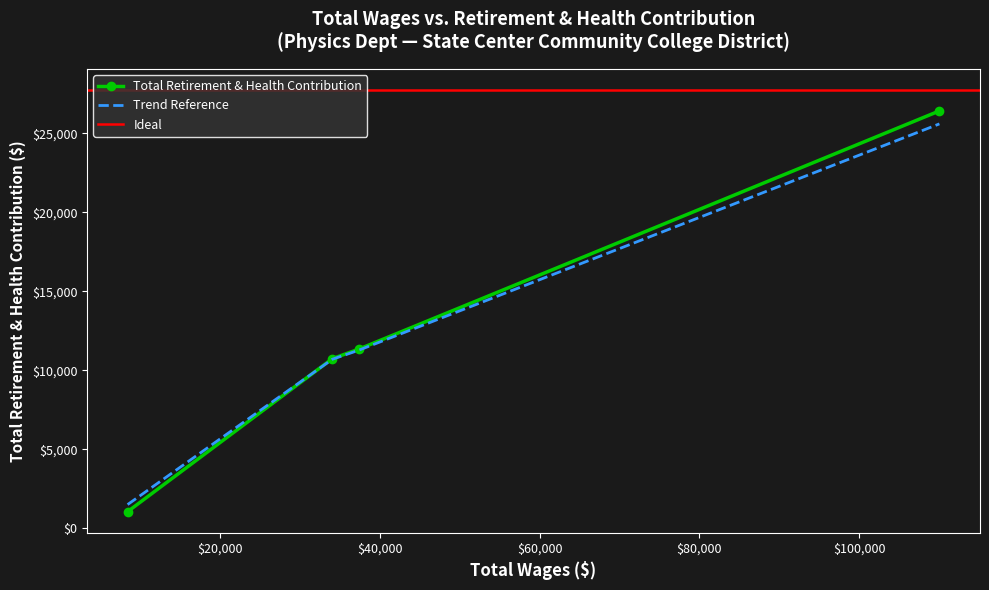

What is the sum of the values at 34023 and 37349?

22069